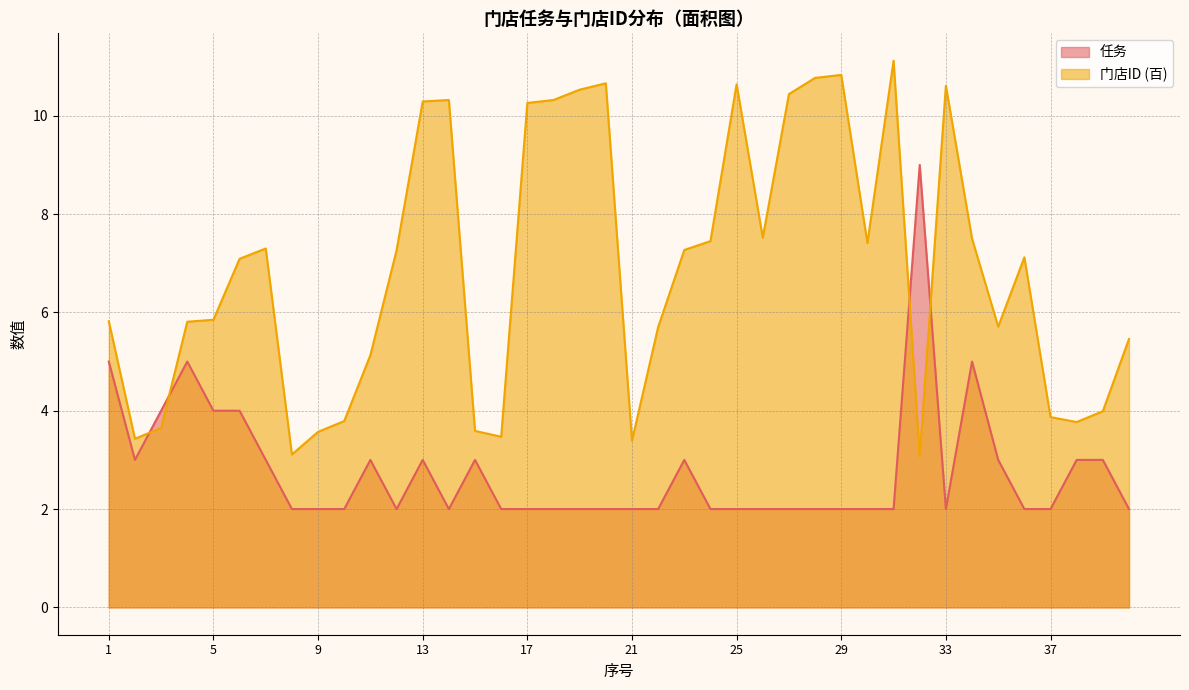

How many interior local valleys does the 任务 series have?

4